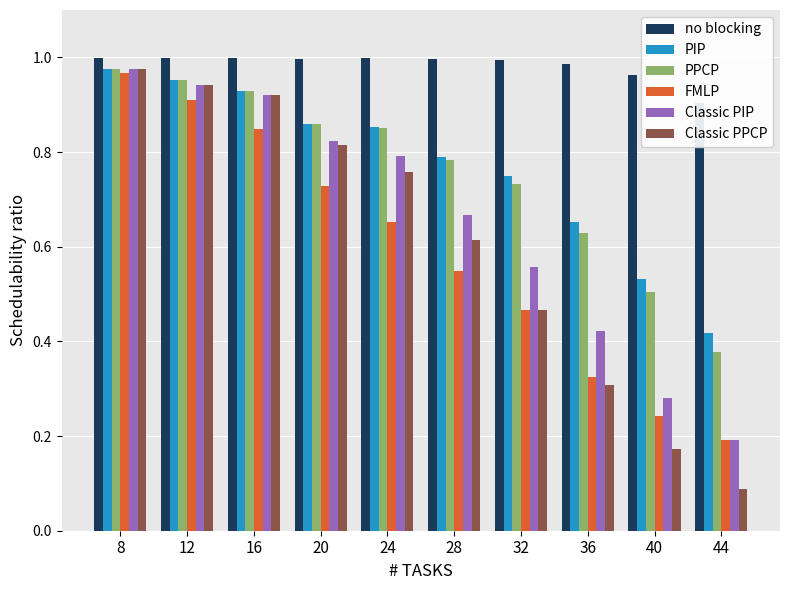

At how many categories does at least one series exceed 0?

10